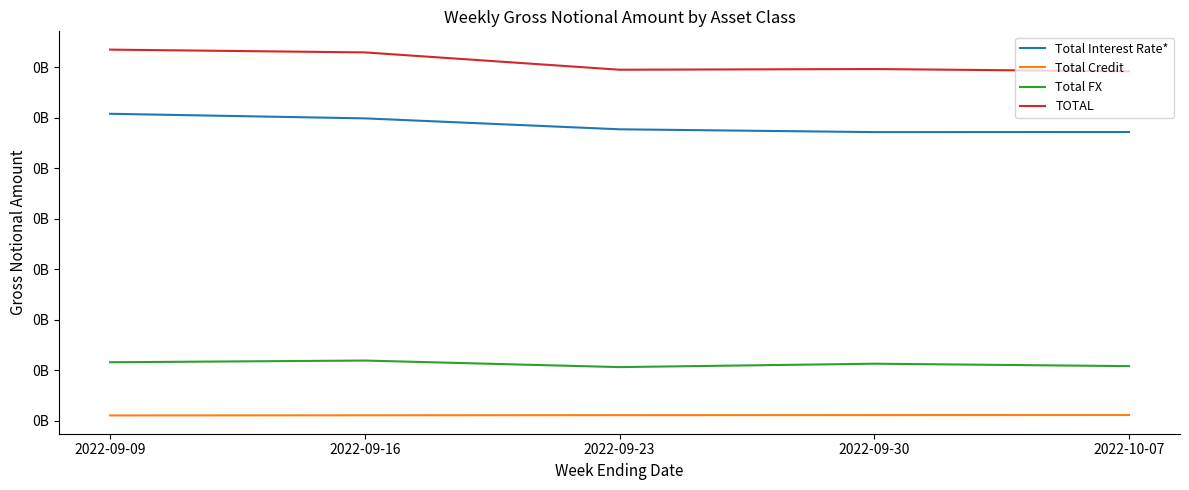

Is this an area chart (filled region under the line)?

No